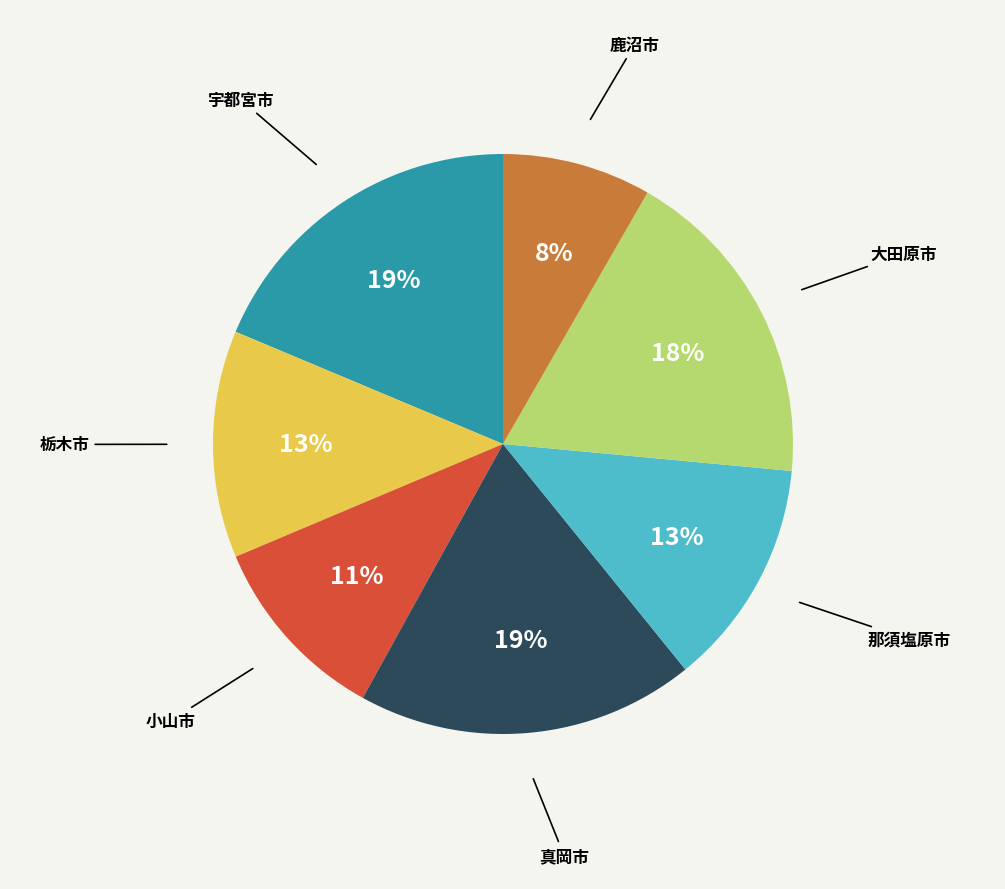

To the nearest percent, what is the average slice percentage?

14%